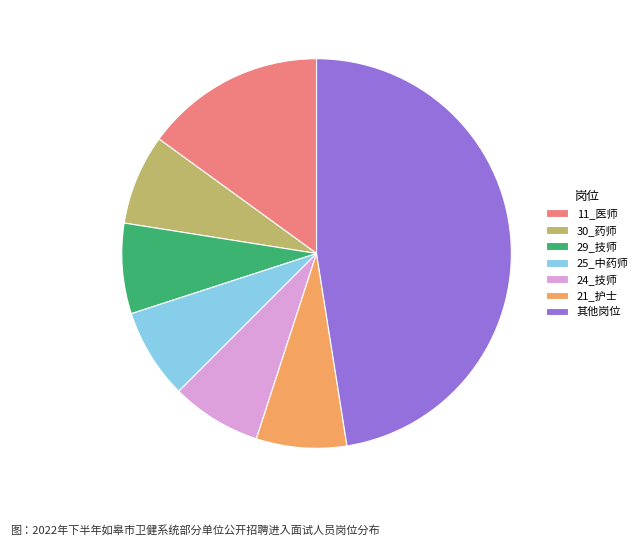

Do 11_医师 and 21_护士 together represent more than half of the pie?

No